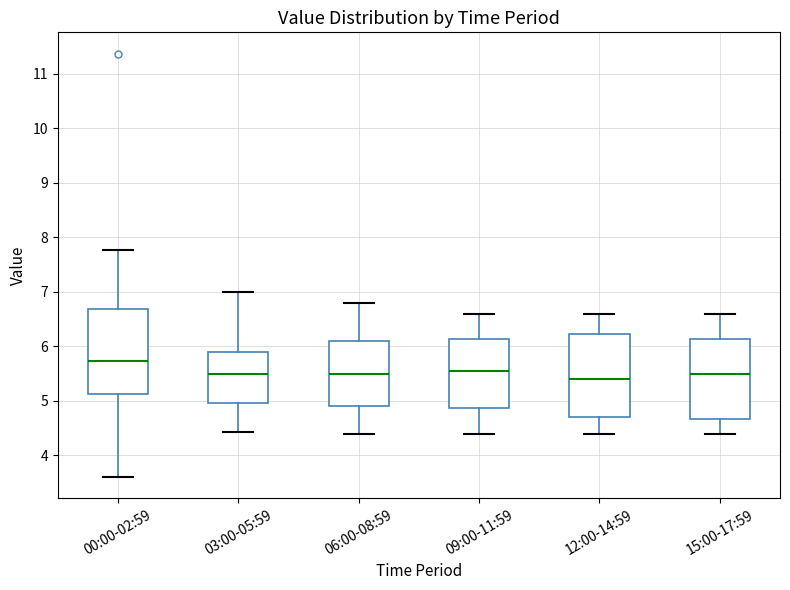

Where does the lower whisker of the box for 09:00-11:59 end on the y-axis? The values are not printed on the chart, so give them approximately, as read against the axis.

4.4